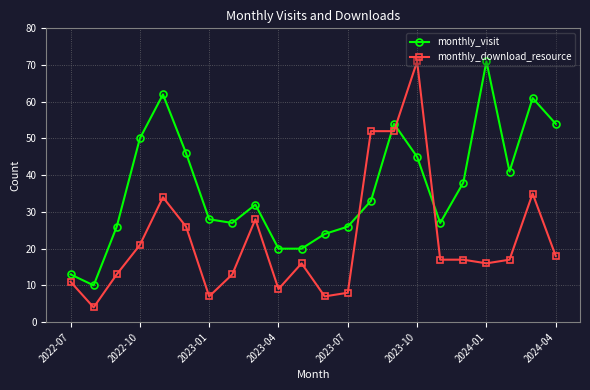

Which series has the largest range (max minus min)?

monthly_download_resource